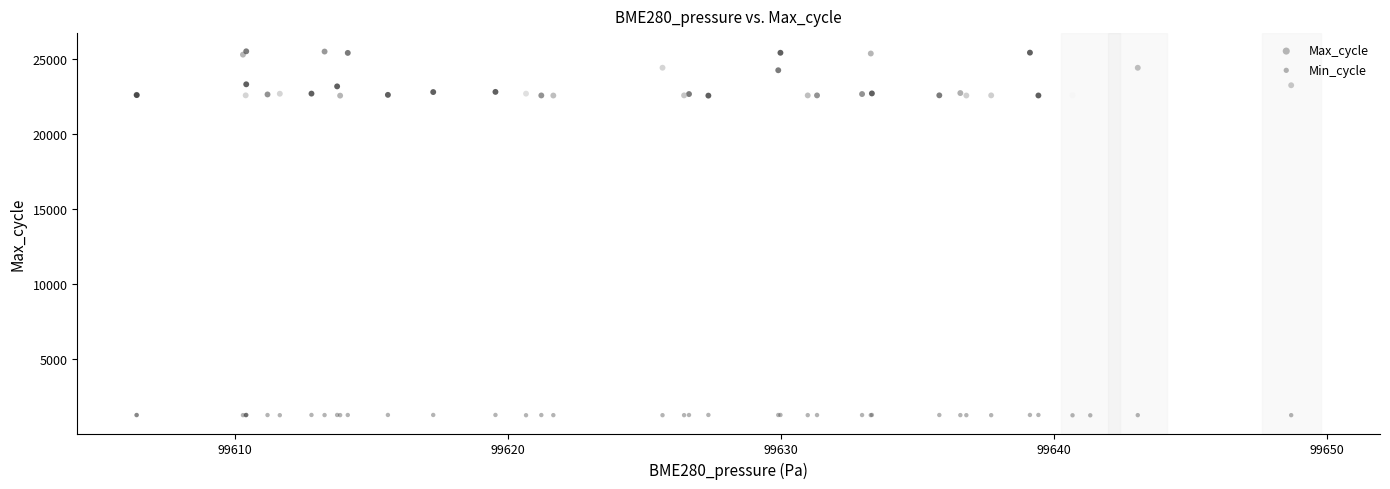

Which series has the widest spread of Y values?

Max_cycle